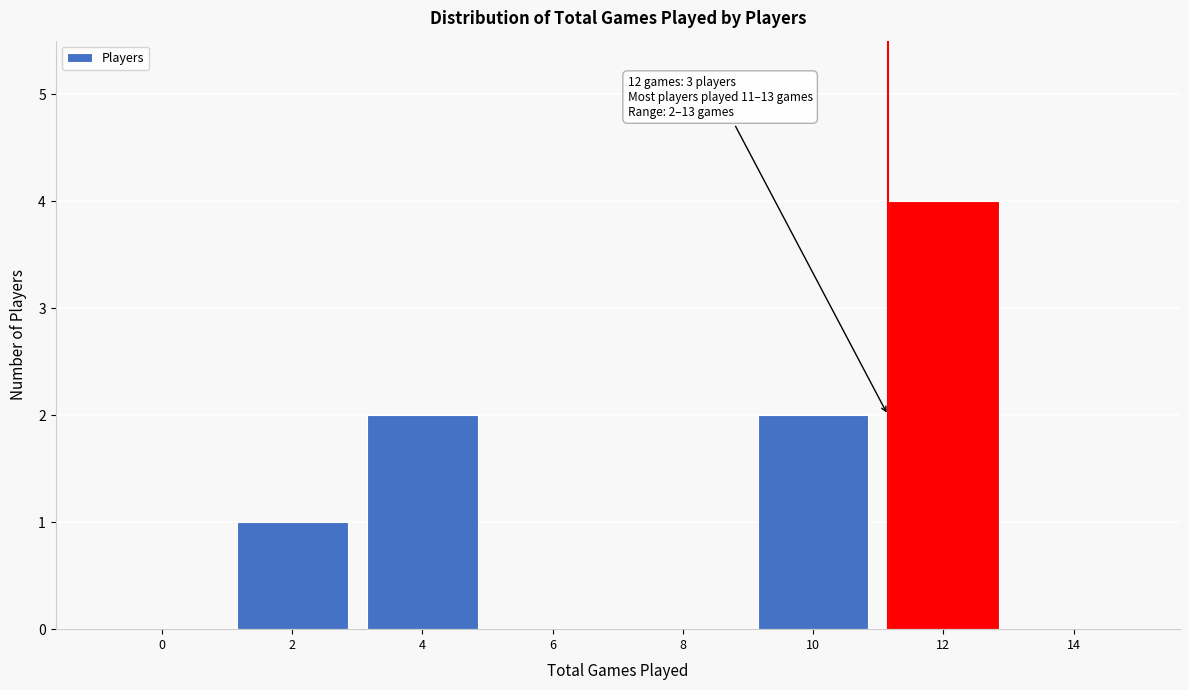

Reading right to left, transcribe all the data shown in this chart.

14=0	12=4	10=2	8=0	6=0	4=2	2=1	0=0